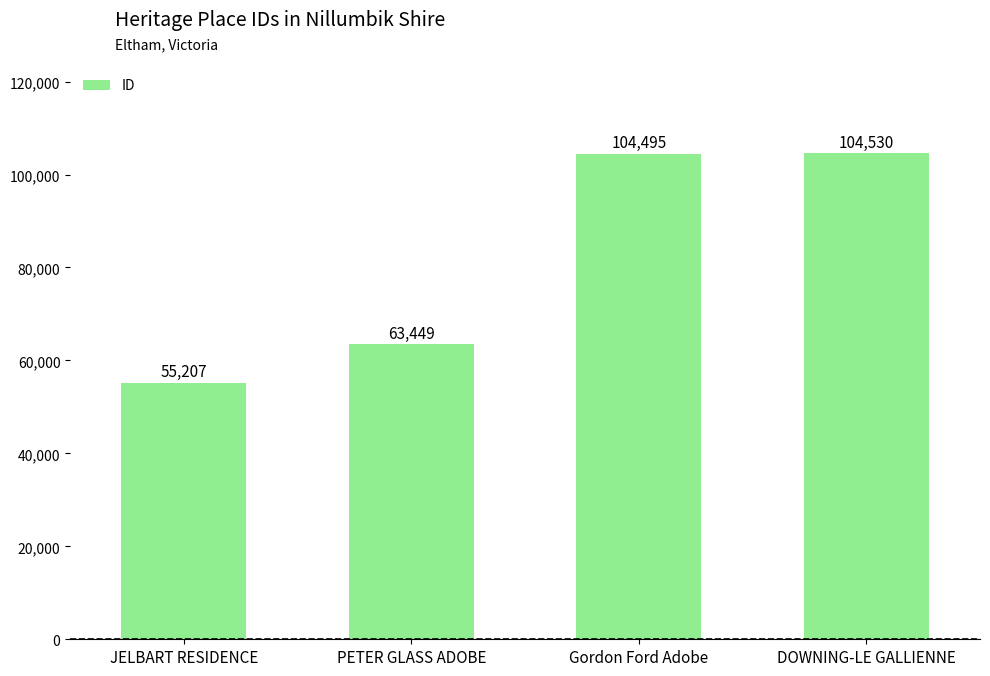

What is the smallest value displayed?

55207